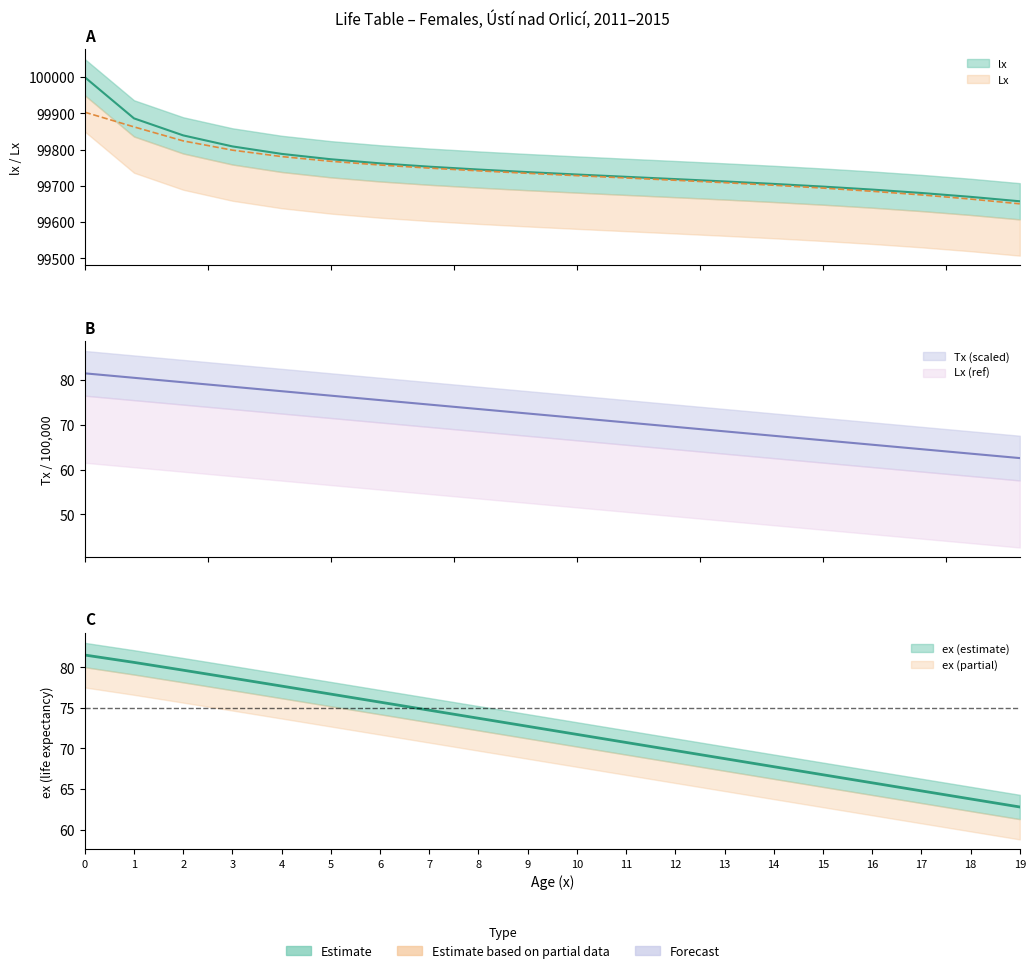

Is it true that Lx equals 99685.2 at 16?

True